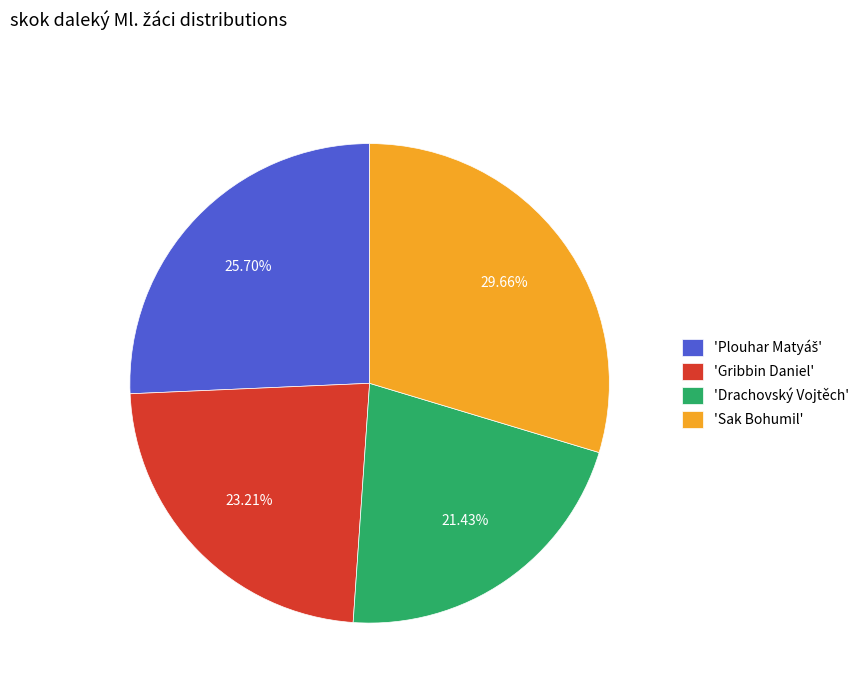

Is there any slice that represents more than half of the pie?

No